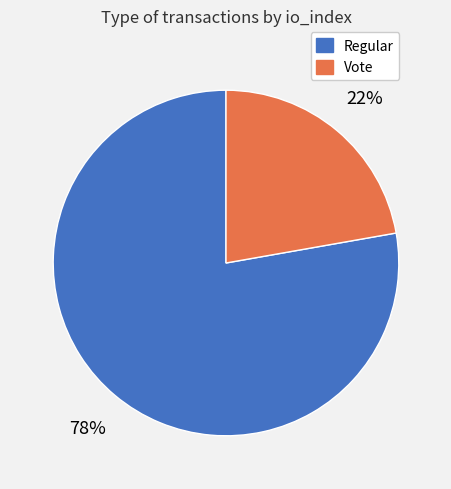

Does any single category account for the majority?

Yes